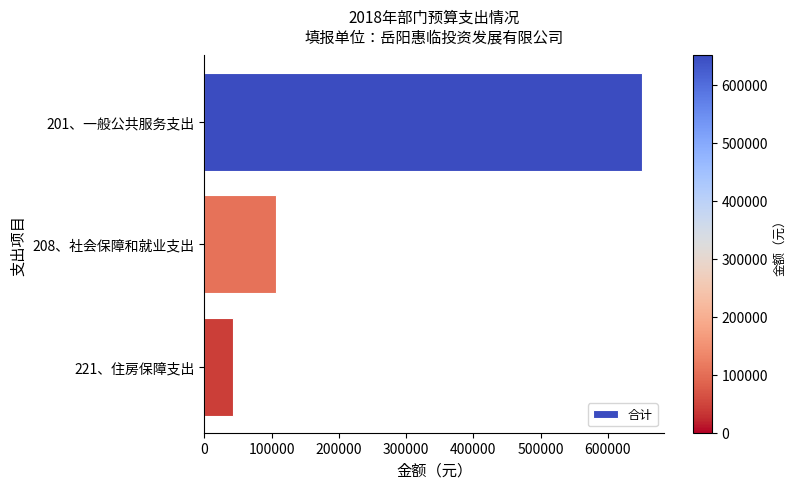

Rank the categories by value from highest to lowest.

201、一般公共服务支出, 208、社会保障和就业支出, 221、住房保障支出